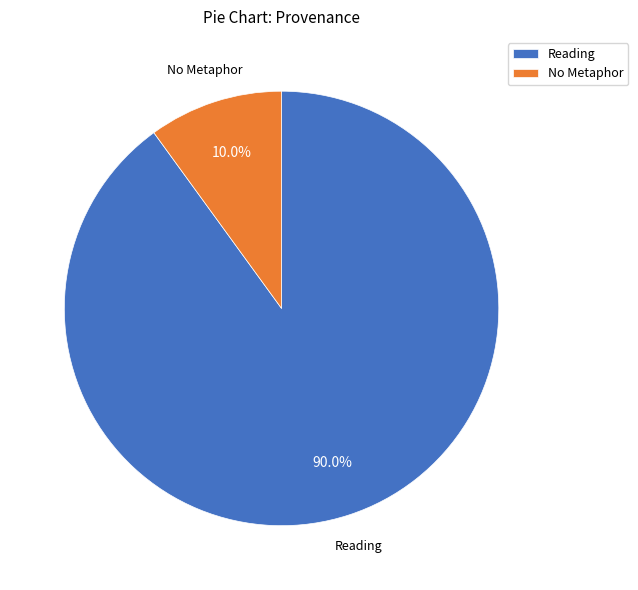

To the nearest percent, what portion does Reading represent?

90%